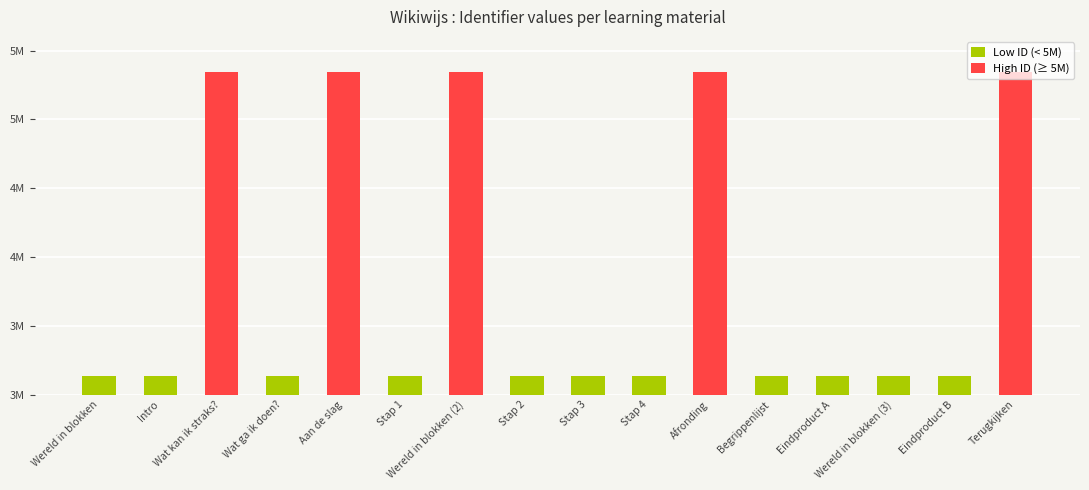

Are the bars horizontal?

No